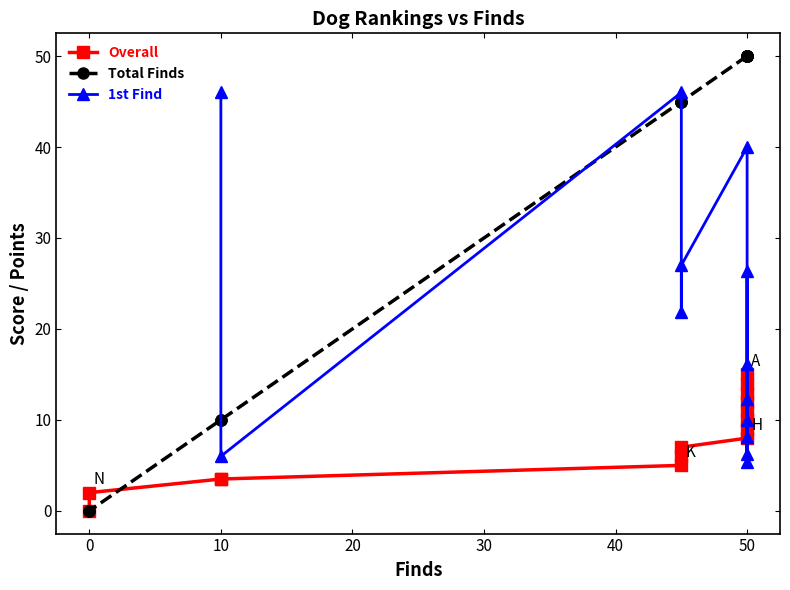

What is the average value?

37